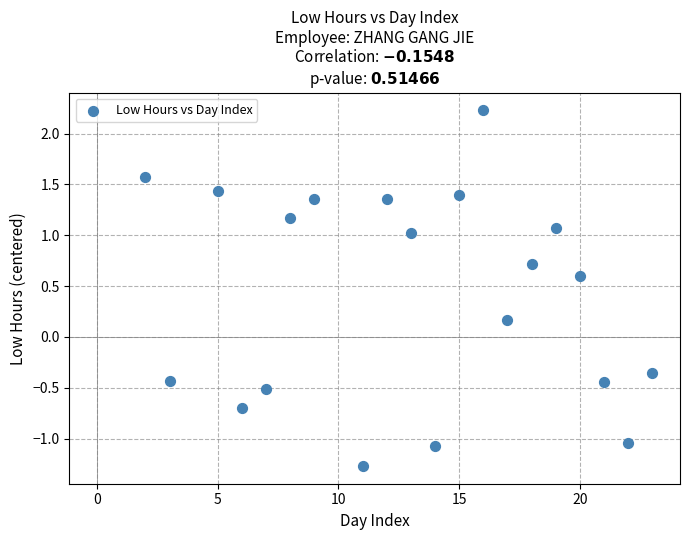

What is the range of X values (max minus min)?

21.0